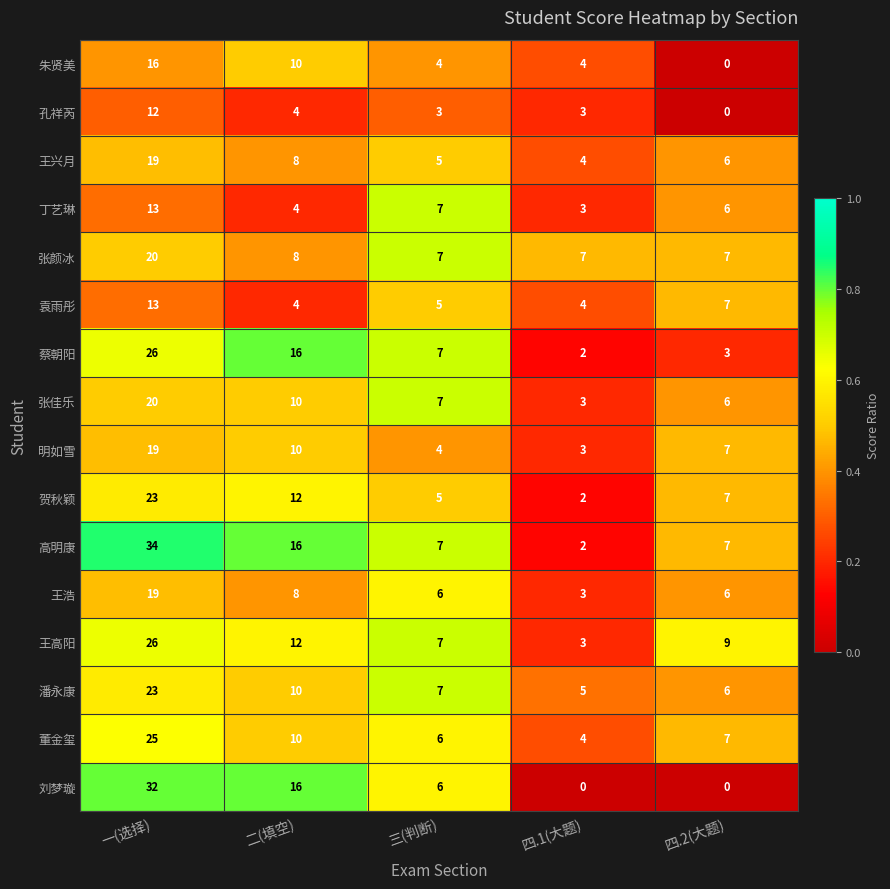

At how many categories does at least one series exceed 0?

5